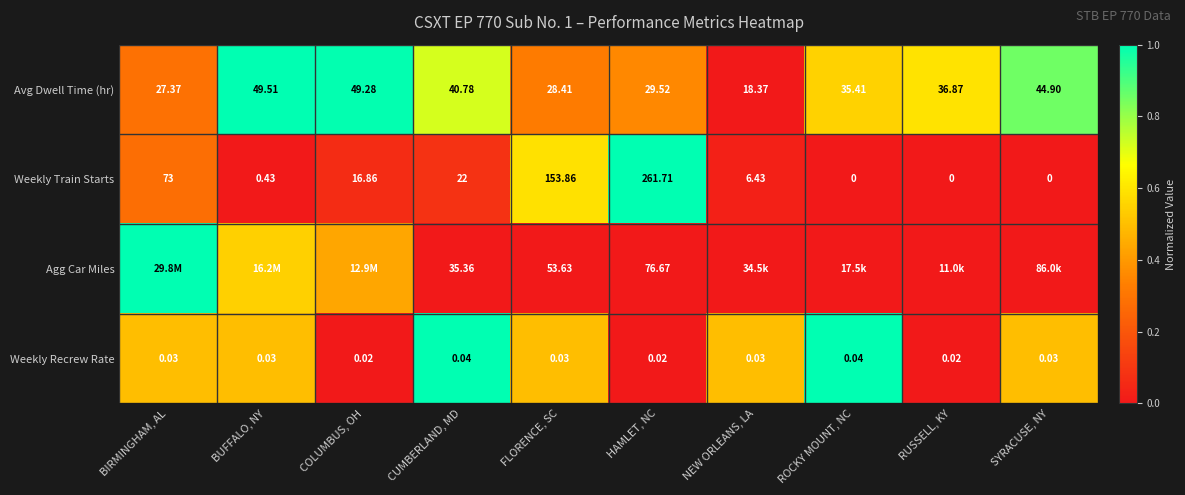

At SYRACUSE, NY, list the series in order from largest to smallest.

Avg Dwell Time (hr), Weekly Recrew Rate, Agg Car Miles, Weekly Train Starts